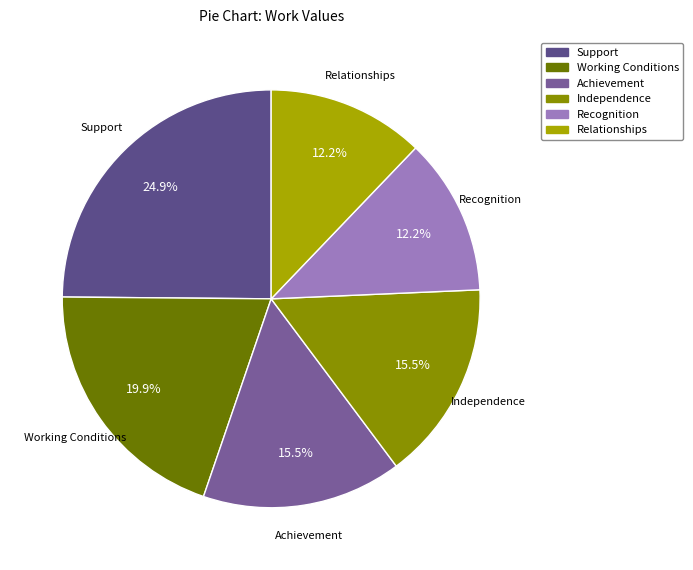

How many slices are in this pie chart?

6